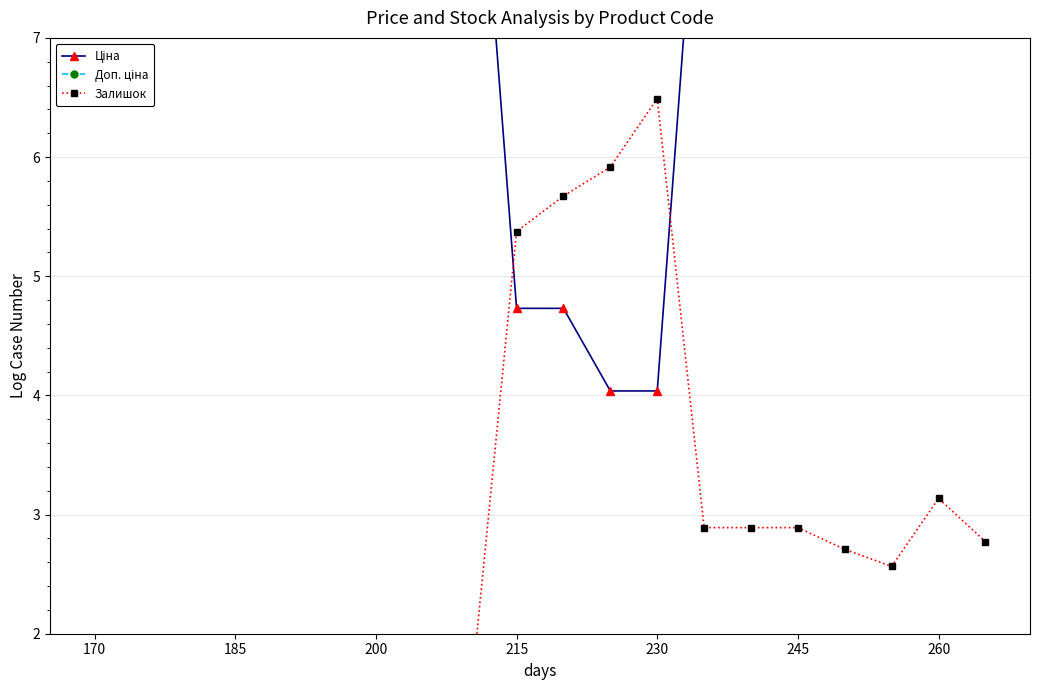

What is the average value of the Ціна series?

8.7